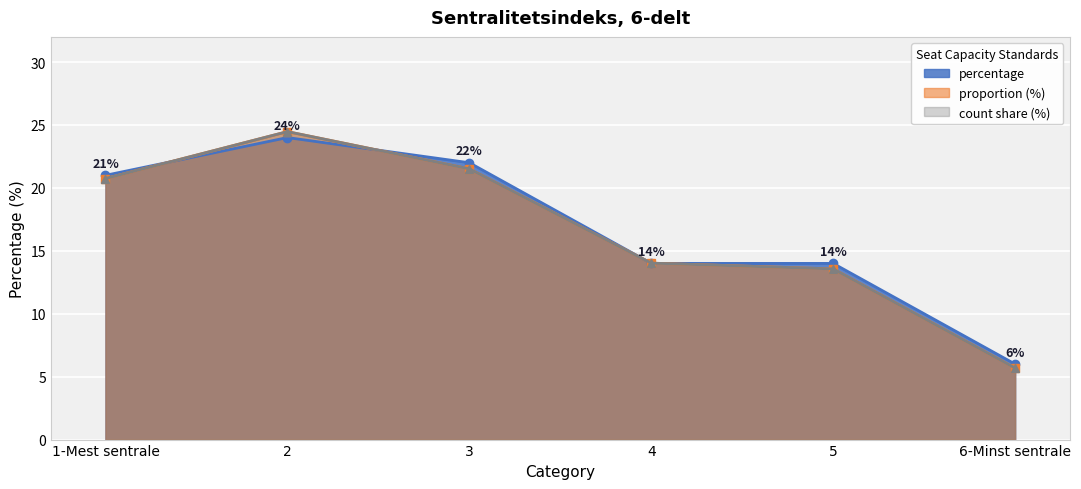

Reading left to right, extract all data points from this chart.

count: 1-Mest sentrale=20.7	2=24.5	3=21.5	4=14.0	5=13.6	6-Minst sentrale=5.7
proportion: 1-Mest sentrale=20.7	2=24.5	3=21.5	4=14.0	5=13.6	6-Minst sentrale=5.7
percentage: 1-Mest sentrale=21.0	2=24.0	3=22.0	4=14.0	5=14.0	6-Minst sentrale=6.0